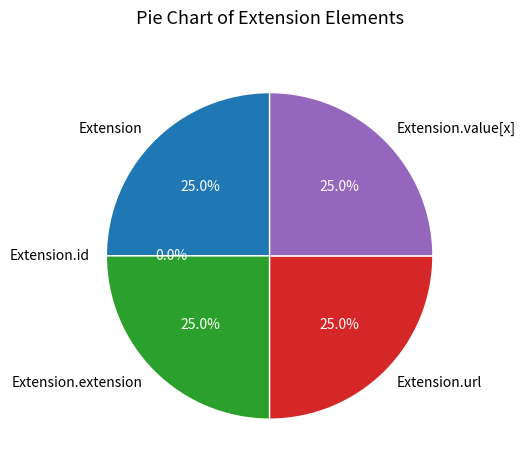

Does Extension.url represent more than half of the total?

No